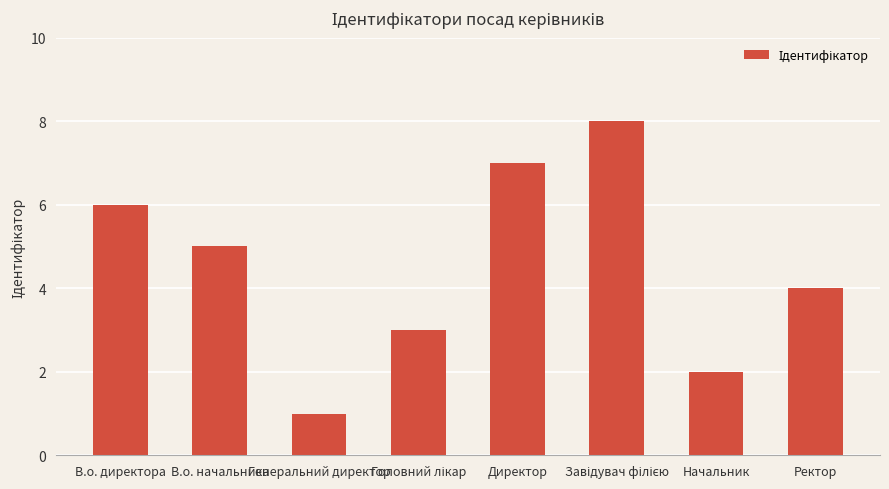

Reading left to right, what are all the values shown in this chart?

6	5	1	3	7	8	2	4